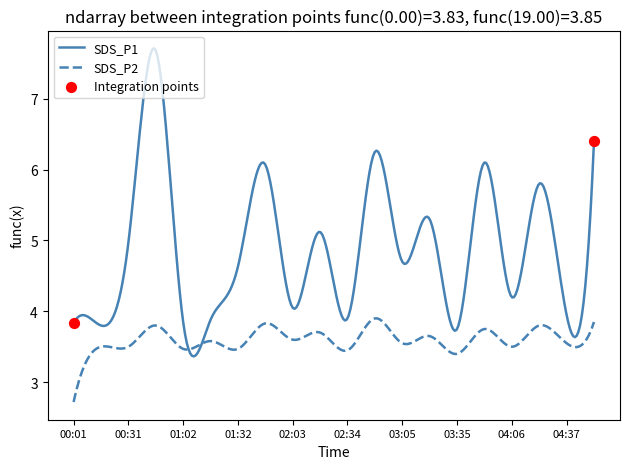

Which series has the largest total across all categories?

SDS_P1